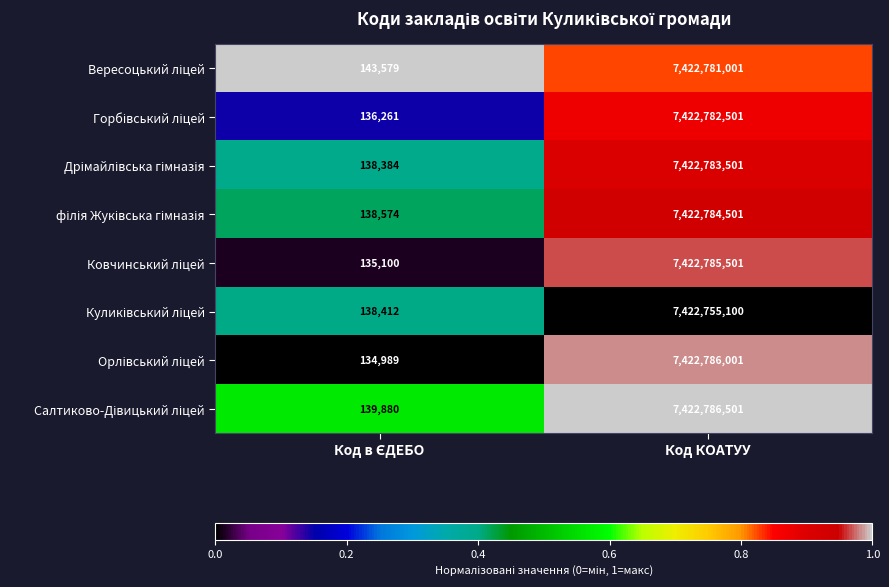

What is the spread (max minus min) of values at Код КОАТУУ?

31401